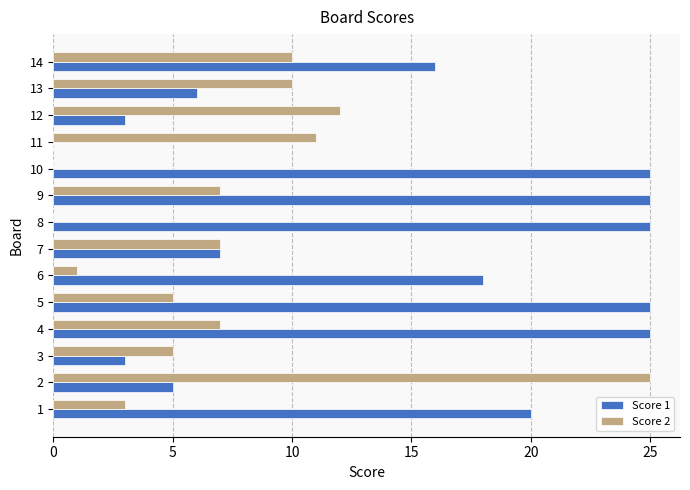

Count the number of data series in this chart.

2